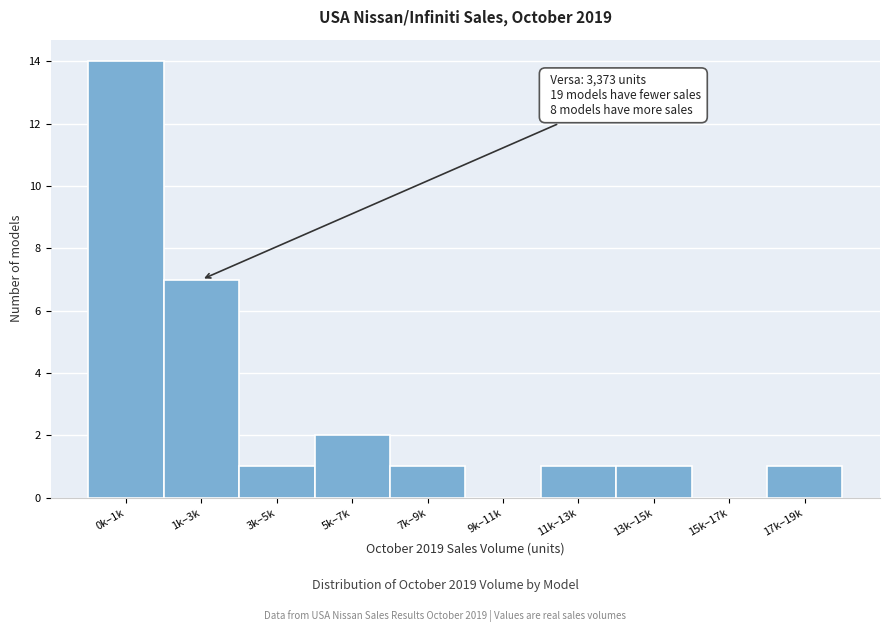

Reading left to right, extract all data points from this chart.

0k–1k=14	1k–3k=7	3k–5k=1	5k–7k=2	7k–9k=1	9k–11k=0	11k–13k=1	13k–15k=1	15k–17k=0	17k–19k=1